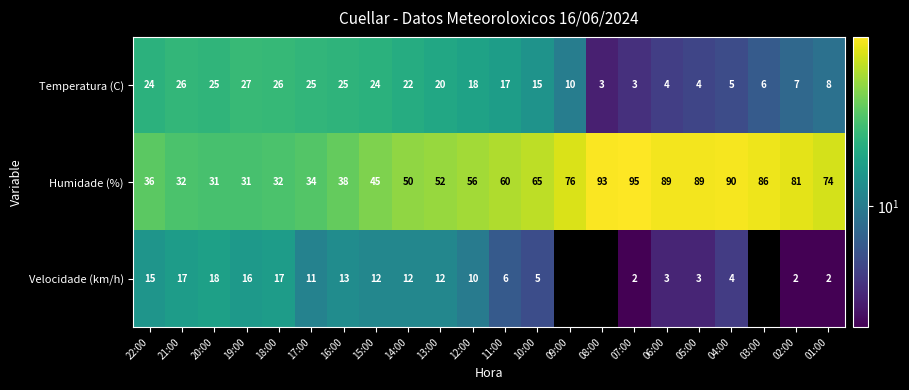

What is the highest value of the Temperatura (C) series?

27